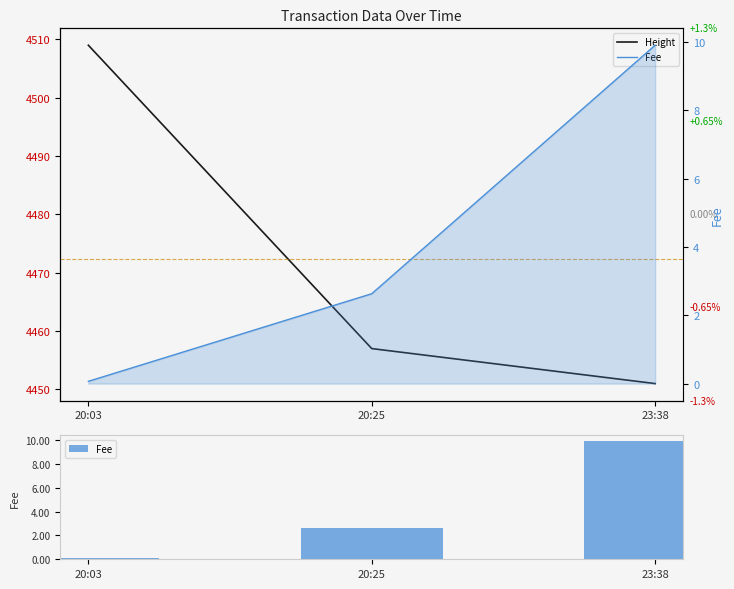

List the series in order of their peak value, highest first.

Height, Fee